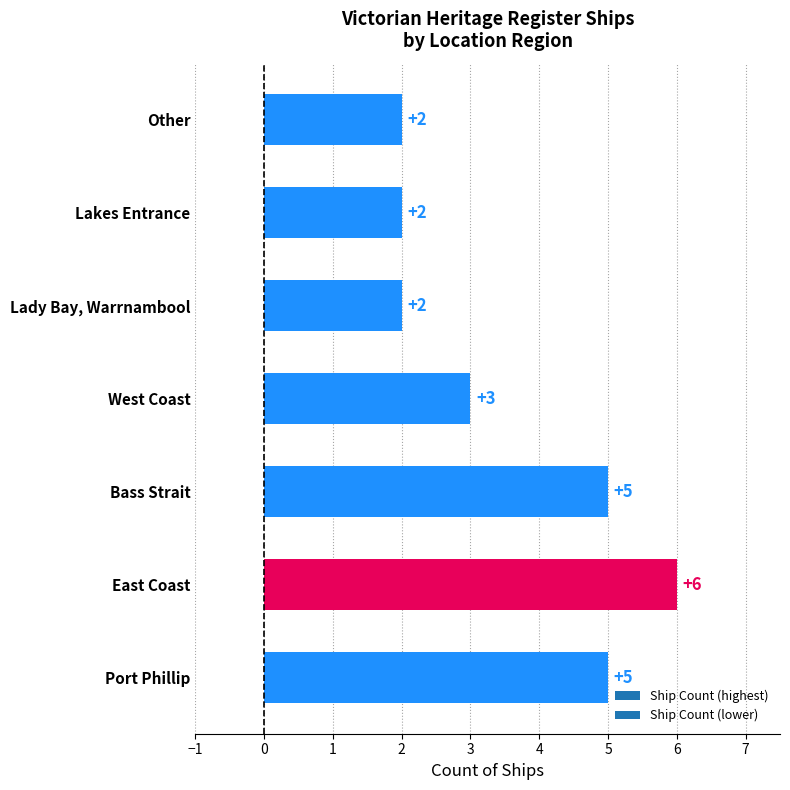

What is the average value?

4